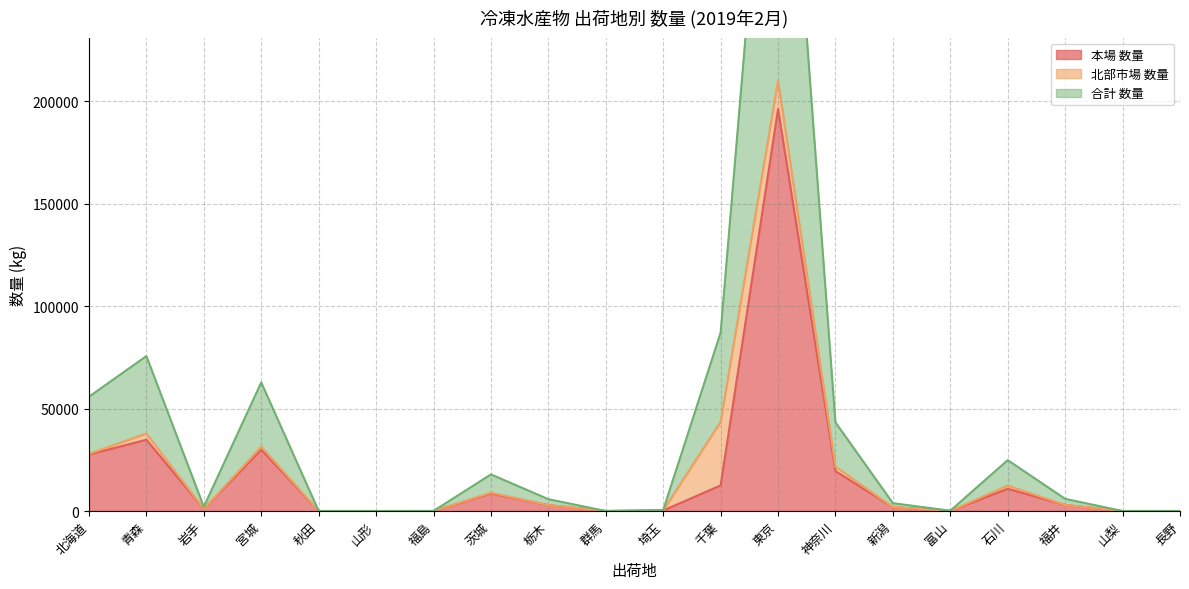

True or false: 合計 数量 and 本場 数量 cross at least once.

False